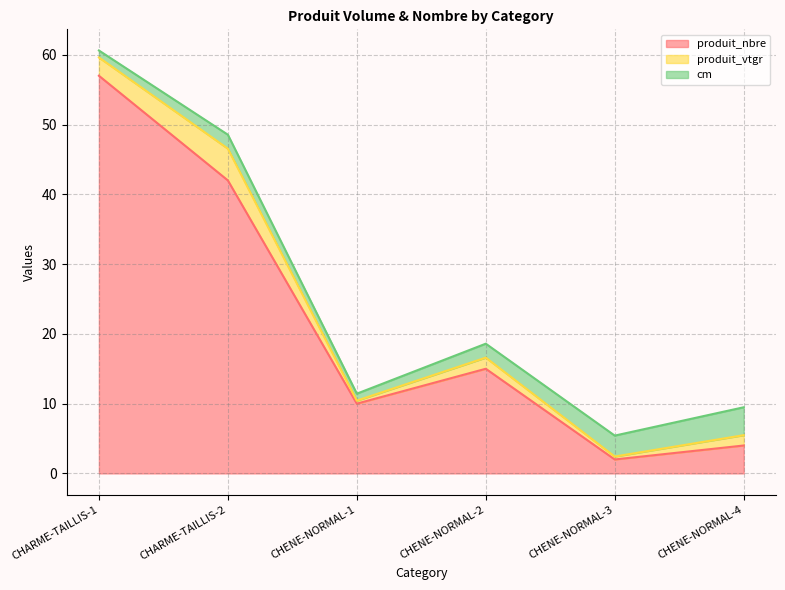

The value of produit_nbre at CHENE-NORMAL-1 is 10.0. True or false?

True